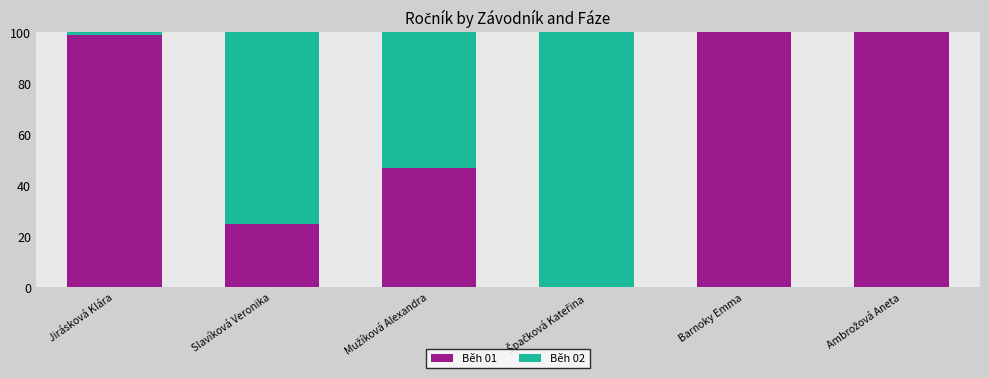

What is the sum of all Běh 01 values?

370.6